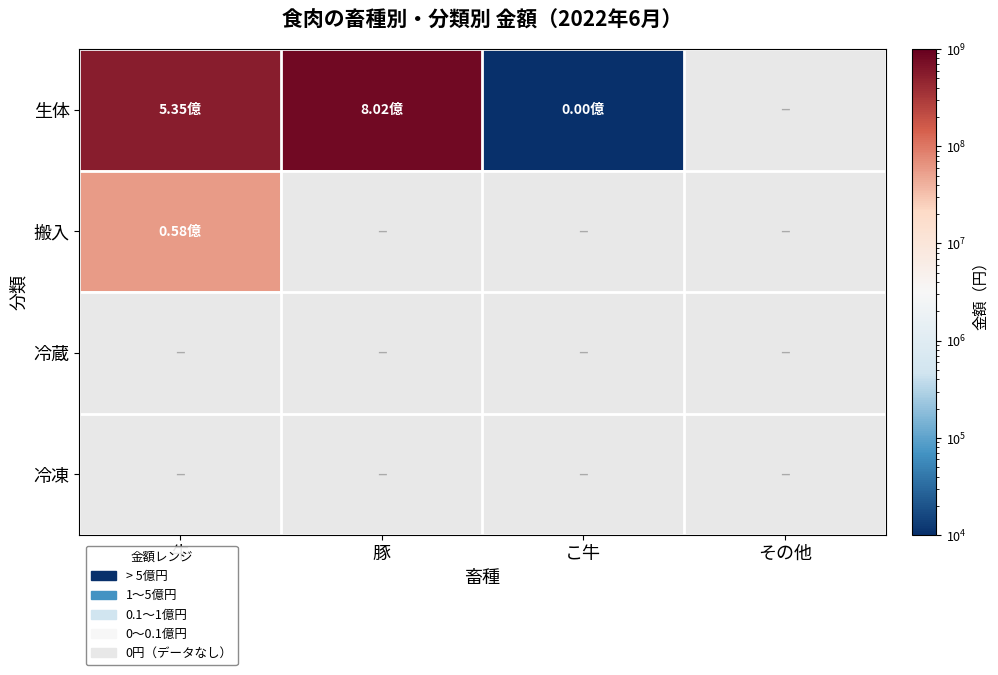

What is the minimum value shown in the chart?

4385.0